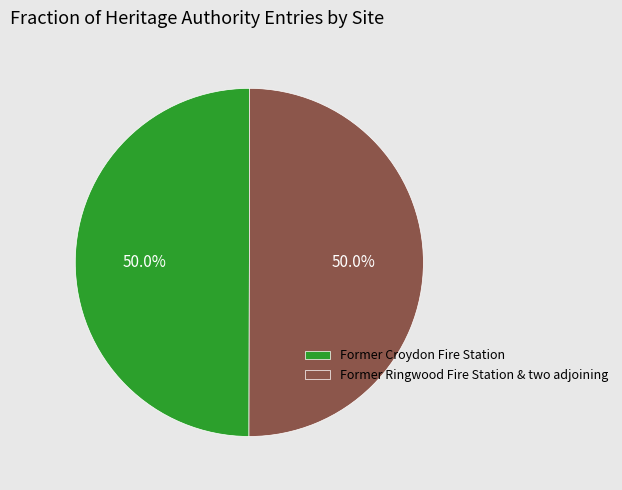

The Former Ringwood Fire Station & two adjoining slice represents 50% of the pie. True or false?

True